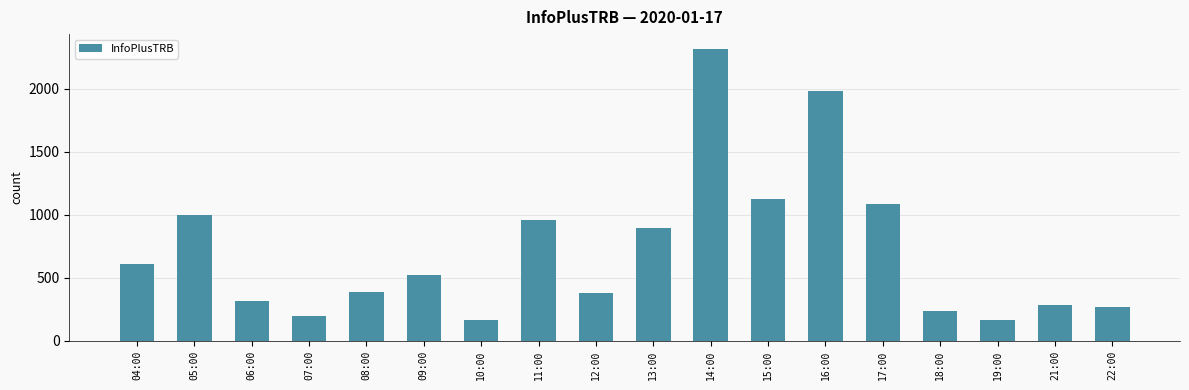

At which label does the data first exceed 520?

04:00